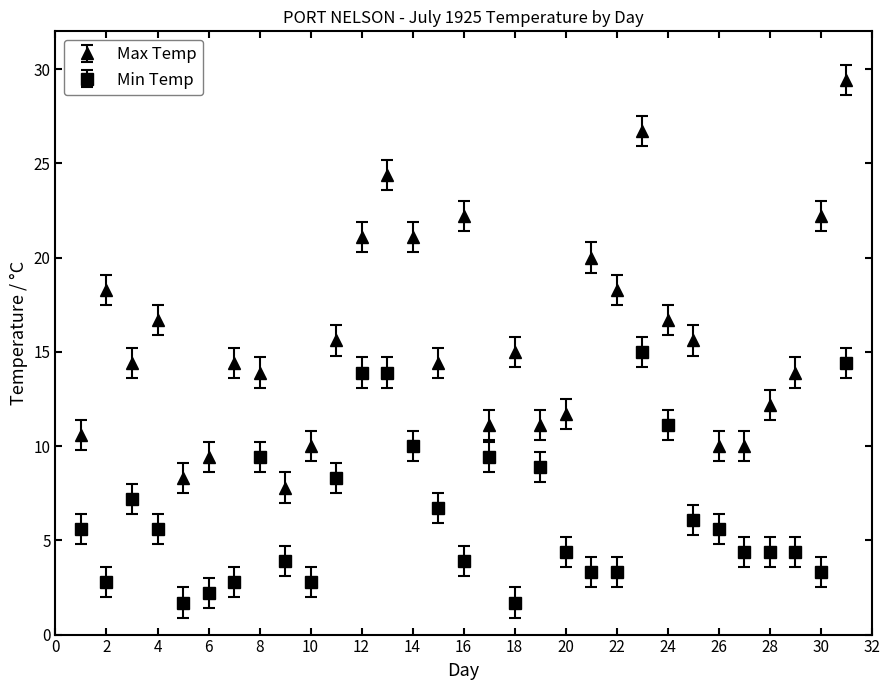

Which series has the largest range (max minus min)?

Max Temp